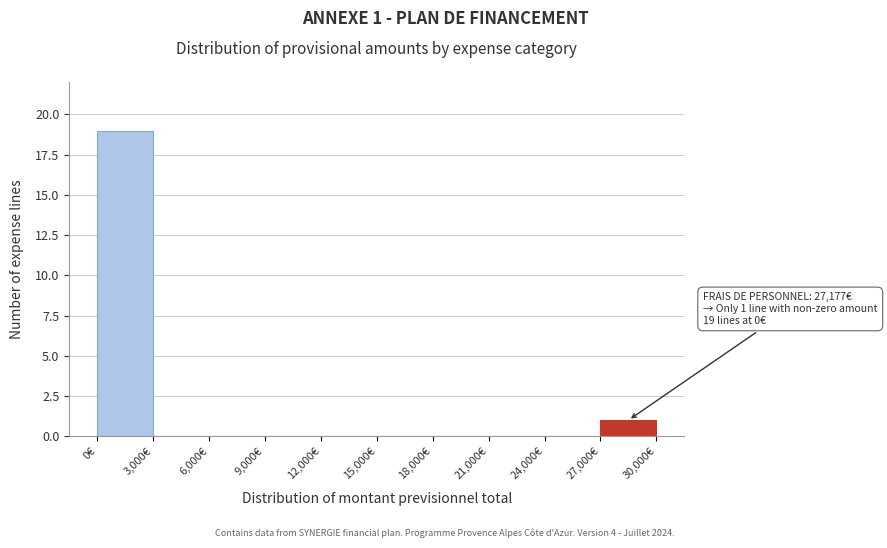

Over which range of the x-axis is the bar tallest?

0 to 3000